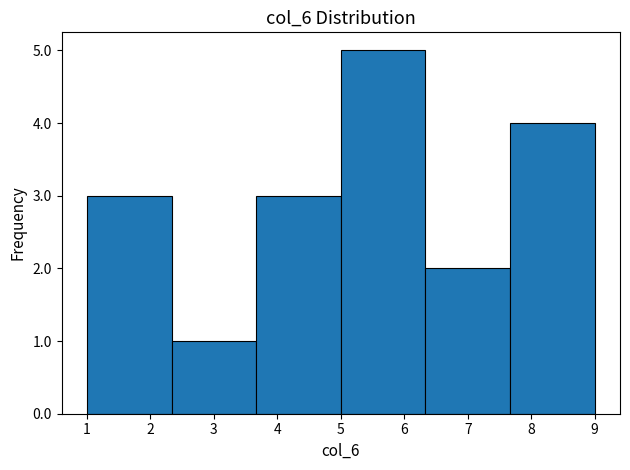

Reading left to right, list every bar in this chart as the range it spans on the x-axis followed by its height. Neither the bar edges nor the heights are printed on the chart, so give them approximately, as read against the axes.

1.0 to 2.3: 3
2.3 to 3.7: 1
3.7 to 5.0: 3
5.0 to 6.3: 5
6.3 to 7.7: 2
7.7 to 9.0: 4